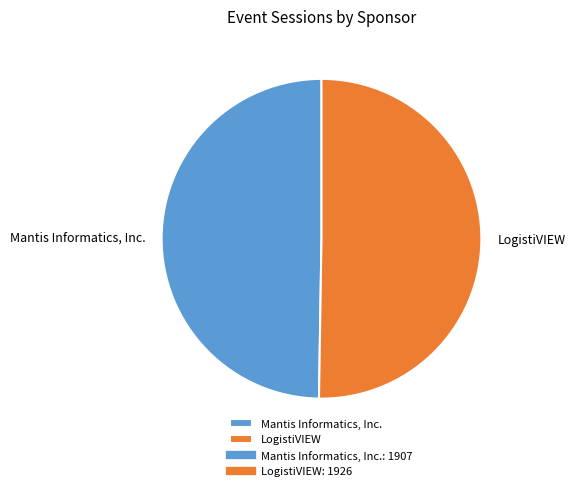

Do Mantis Informatics, Inc. and LogistiVIEW together represent more than half of the pie?

Yes